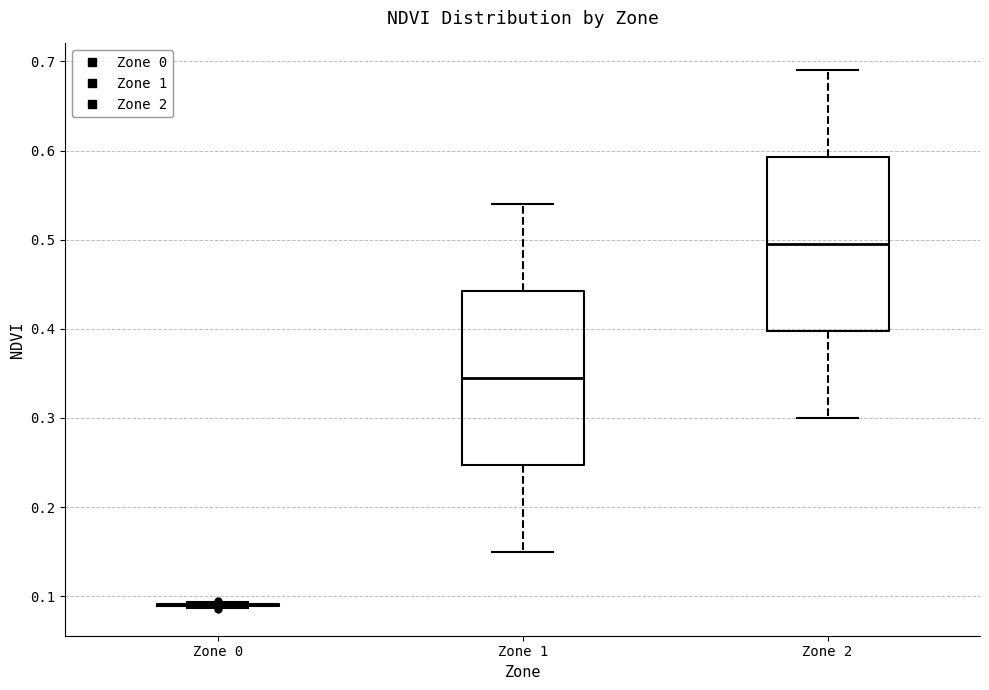

Where does the median line of the box for Zone 1 sit on the y-axis? The values are not printed on the chart, so give them approximately, as read against the axis.

0.35